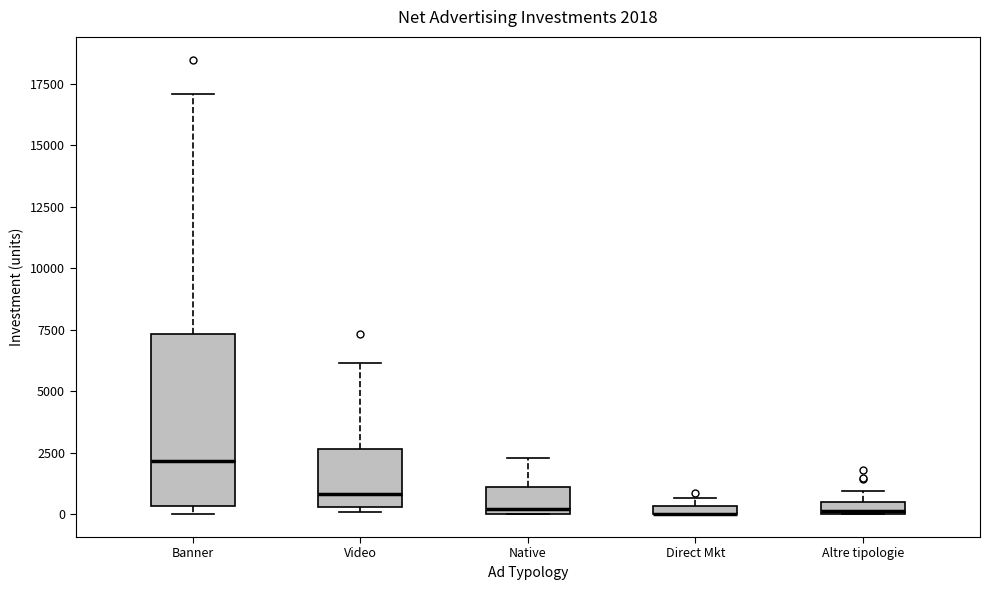

Comparing the boxes themselves (not the whiskers), which one is the tallest?

Banner